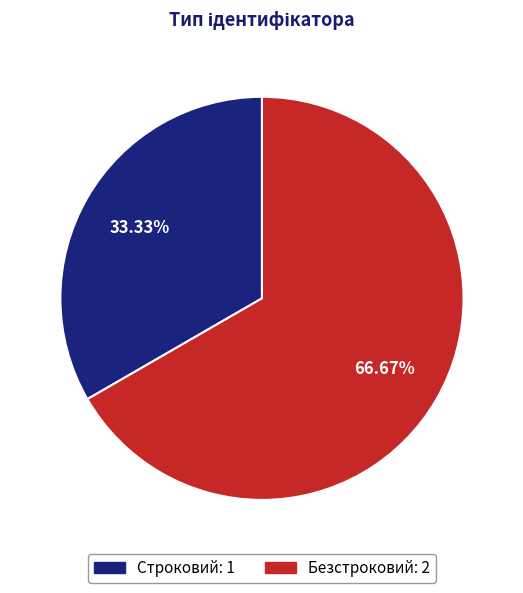

Which category accounts for the majority?

Безстроковий